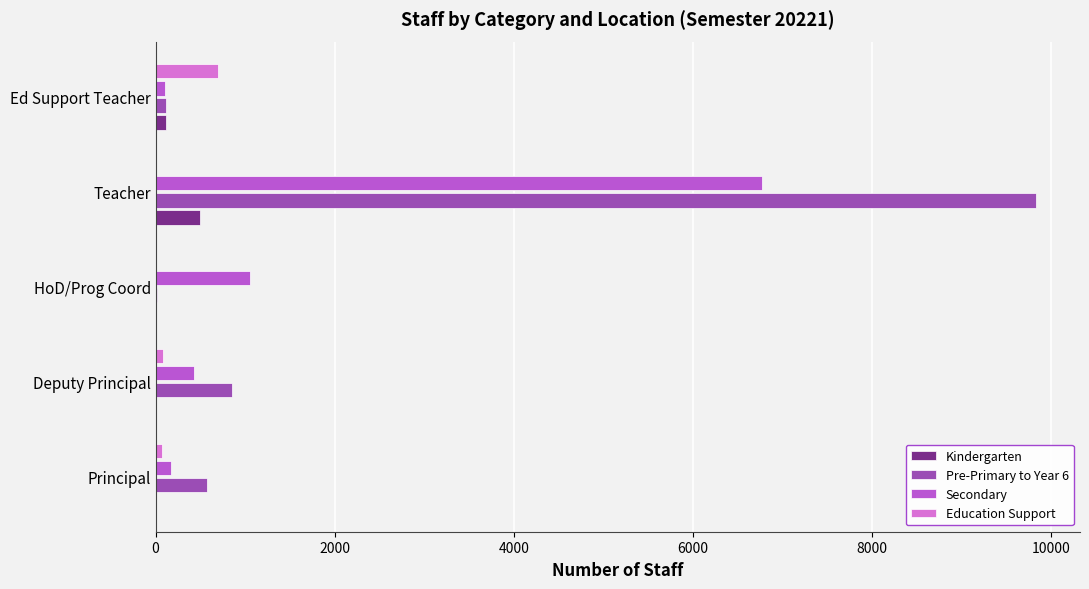

Which series has the largest range (max minus min)?

Pre-Primary to Year 6